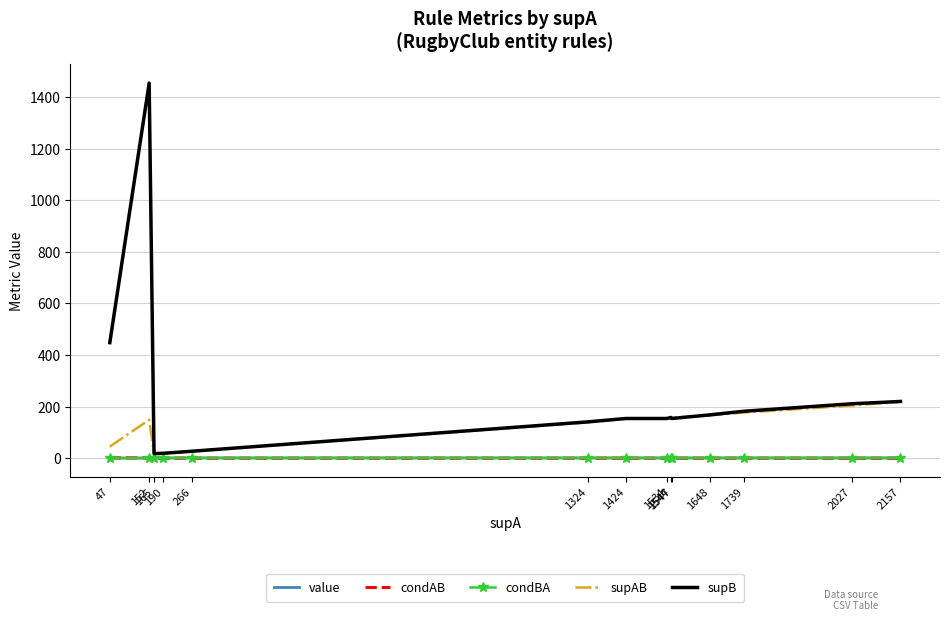

Count the number of data series in this chart.

5